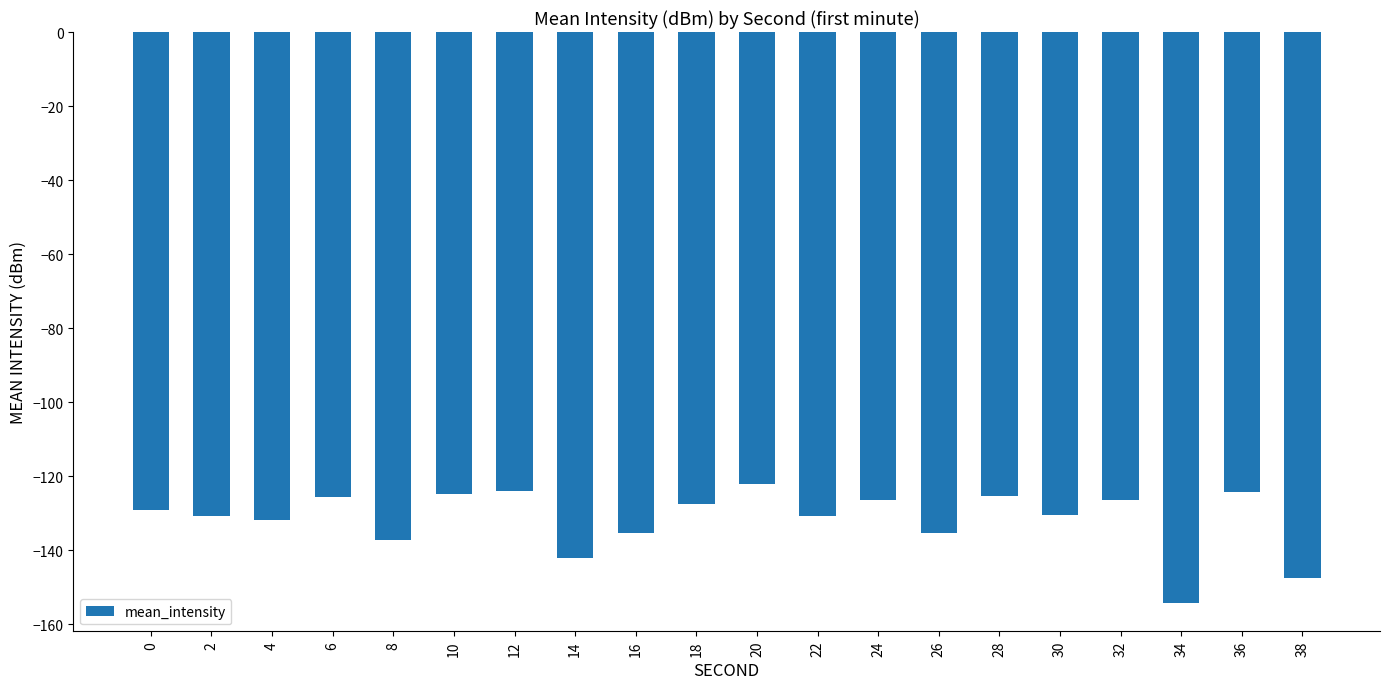

What is the minimum value shown in the chart?

-154.2